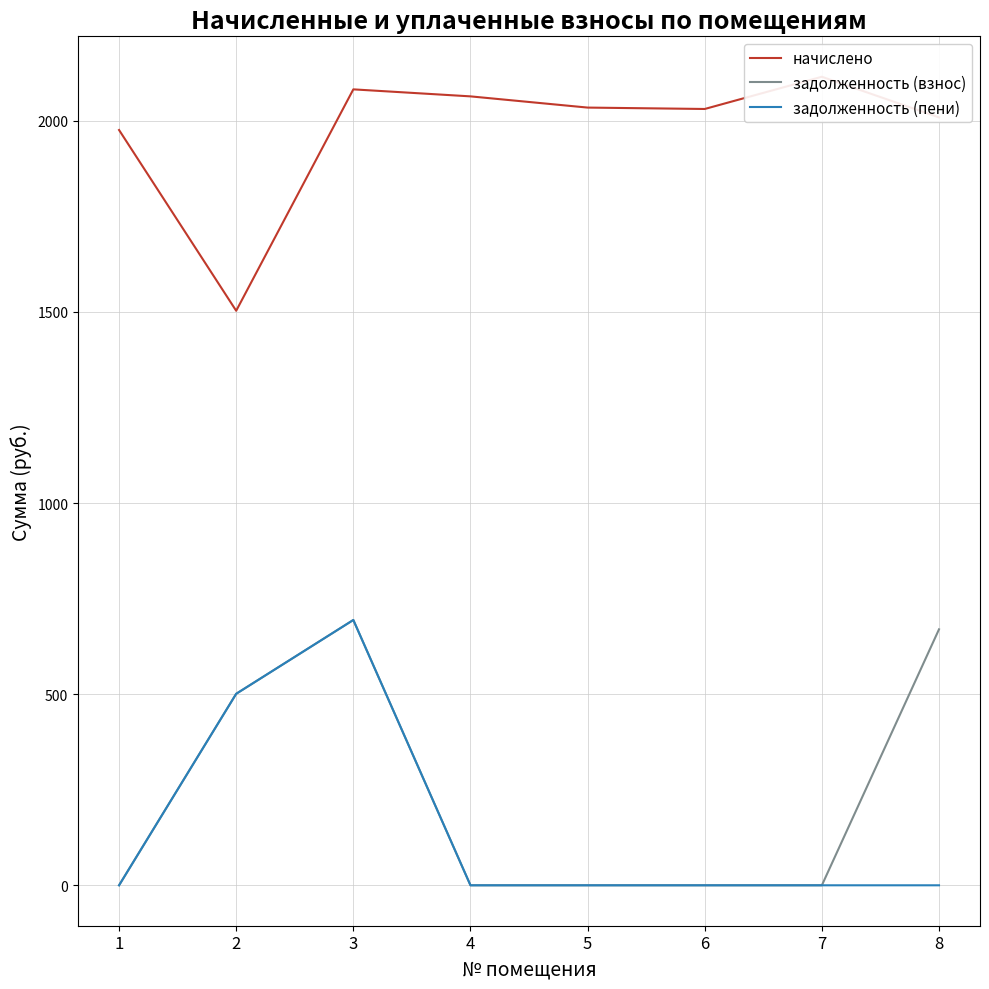

What is the average value of the начислено series?

1976.9